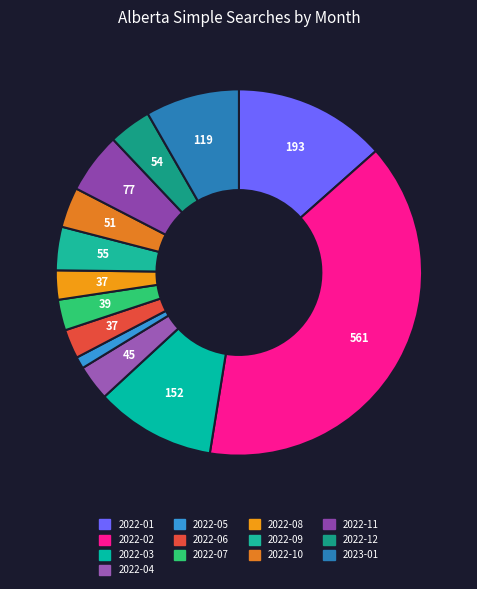

Which has a higher value, 2022-09 or 2022-08?

2022-09